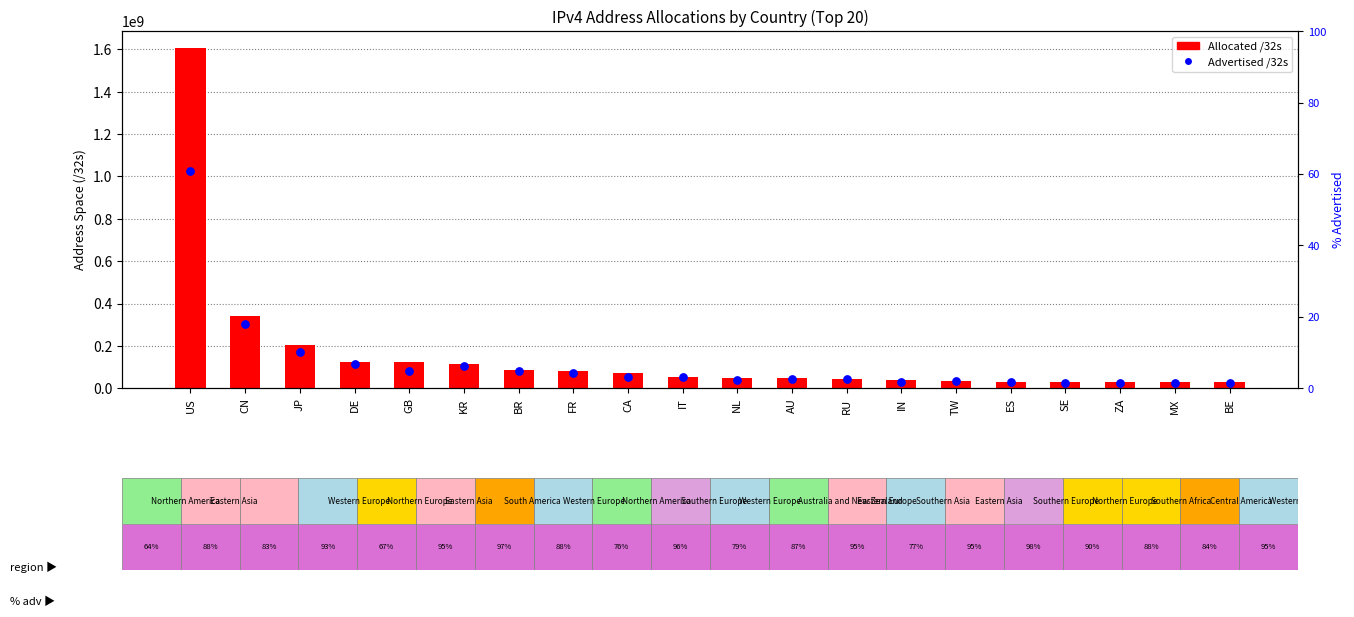

At which category is the sum across all series the highest?

US